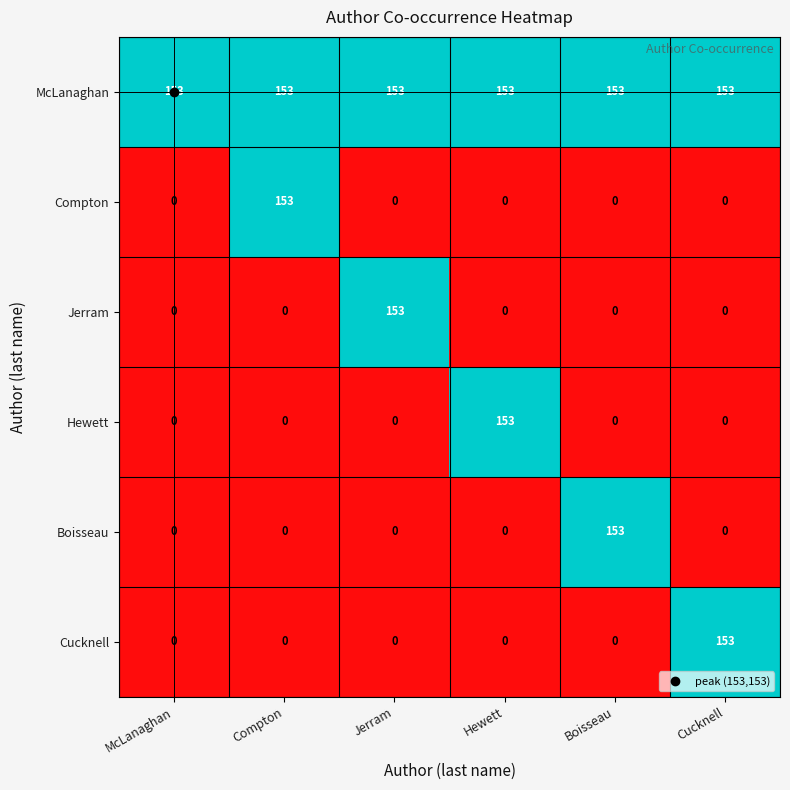

What is the spread (max minus min) of values at Boisseau?

153